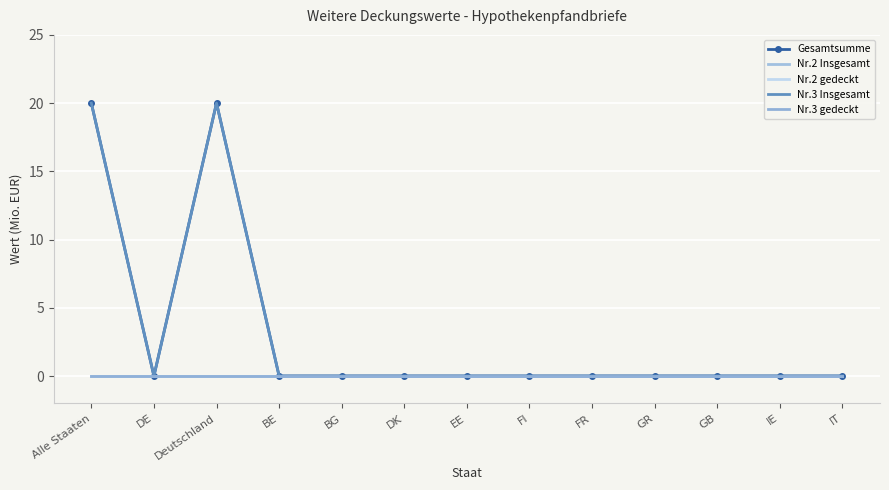

Rank the series at BE from highest to lowest value.

Gesamtsumme, Nr.2 Insgesamt, Nr.2 gedeckt, Nr.3 Insgesamt, Nr.3 gedeckt